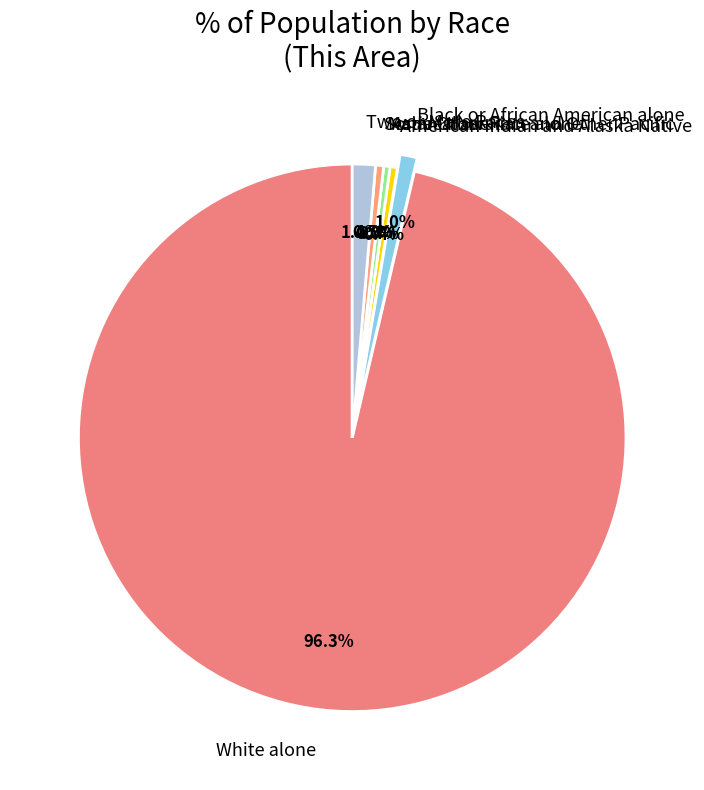

To the nearest percent, what is the combined percentage of Native Hawaiian and Other Pacific and Black or African American alone?

1%